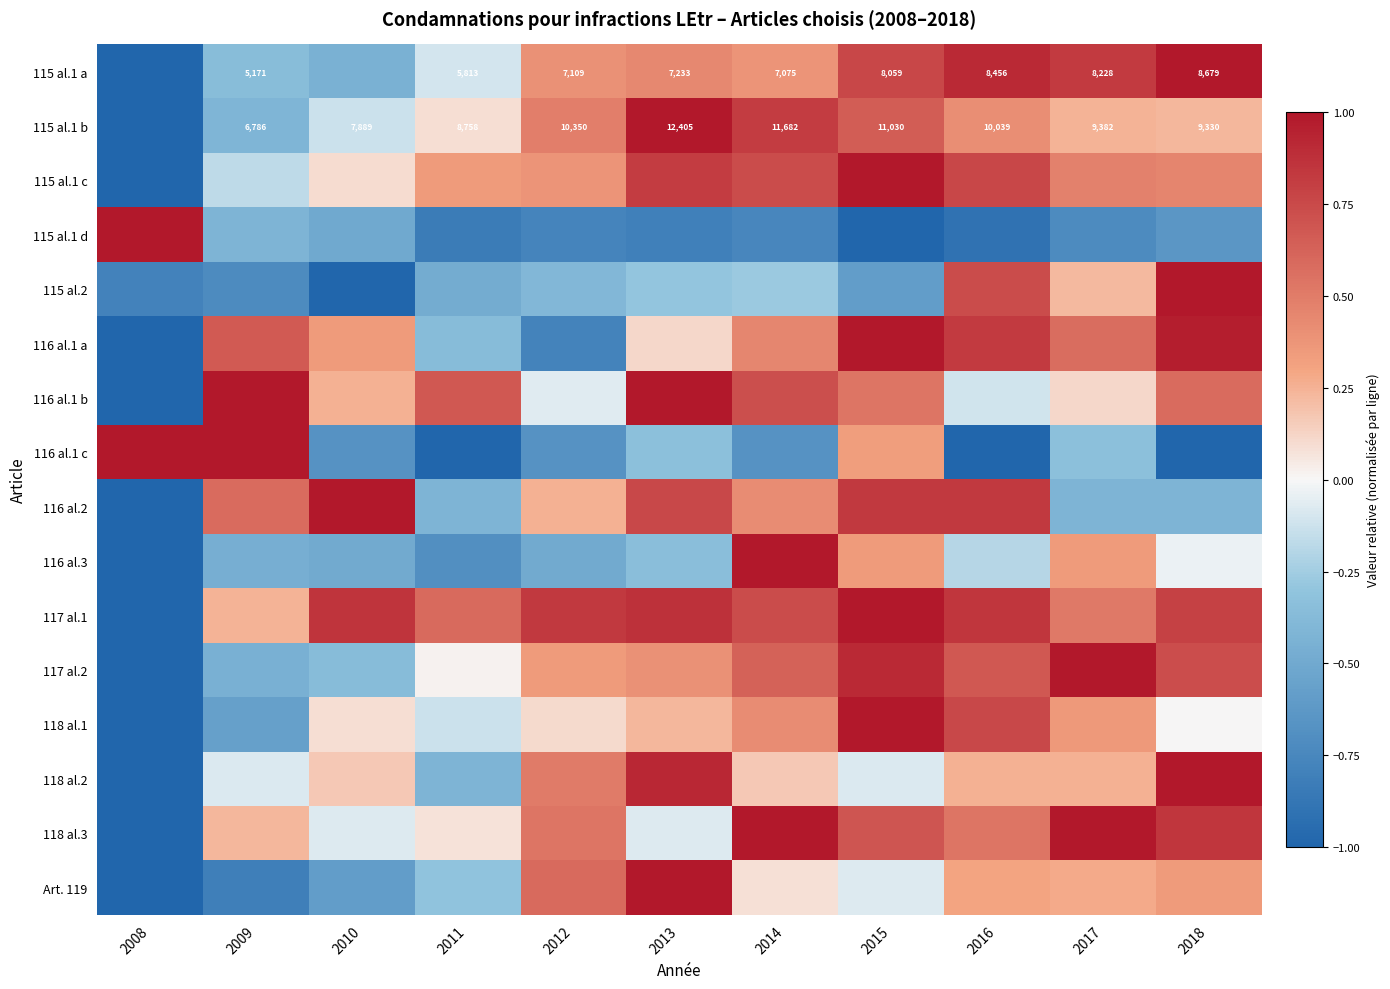

Rank the series at 2016 from lowest to highest value.

116 al.1 c, 115 al.1 d, 116 al.3, 116 al.1 b, 118 al.2, Art. 119, 115 al.1 b, 118 al.3, 117 al.2, 115 al.2, 118 al.1, 115 al.1 c, 116 al.1 a, 116 al.2, 117 al.1, 115 al.1 a